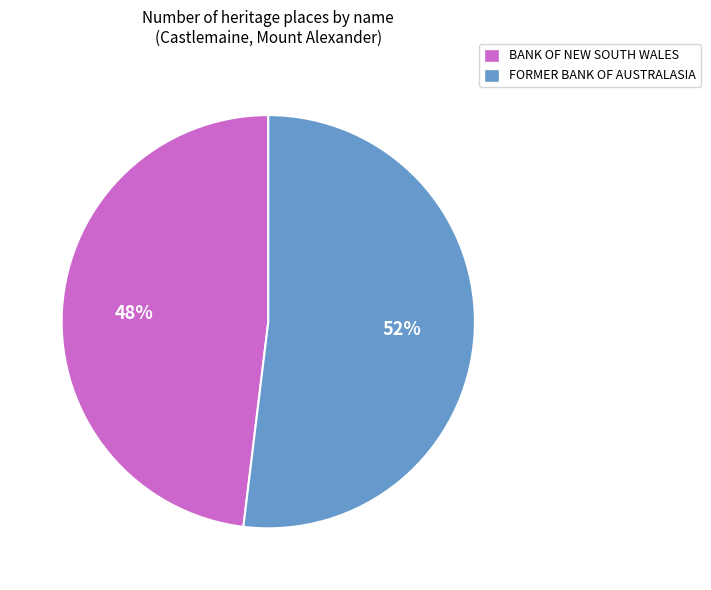

Which category accounts for the majority?

FORMER BANK OF AUSTRALASIA